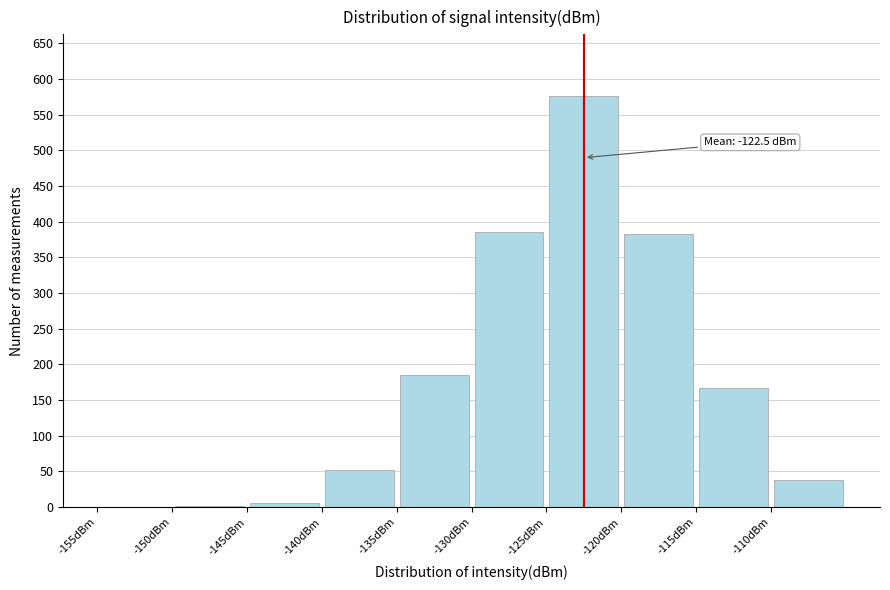

Over which range of the x-axis is the bar tallest?

-125 to -120